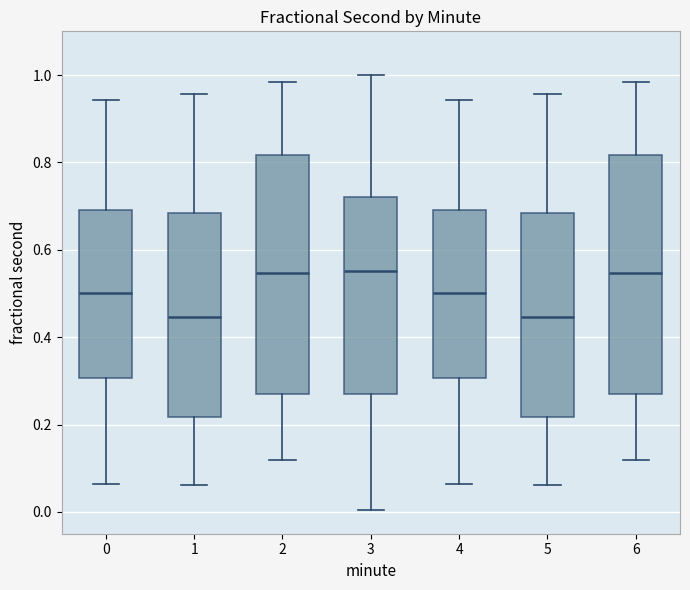

Reading left to right, read every box against the y-axis: the position of its median line, the range the box covers, and the ends of its whiskers. The values are not printed on the chart, so give them approximately, as read against the axis.

0: median 0.50, box 0.30 to 0.70, whiskers 0.06 to 0.94
1: median 0.44, box 0.22 to 0.68, whiskers 0.06 to 0.96
2: median 0.54, box 0.26 to 0.82, whiskers 0.12 to 0.98
3: median 0.56, box 0.26 to 0.72, whiskers 0.00 to 1.00
4: median 0.50, box 0.30 to 0.70, whiskers 0.06 to 0.94
5: median 0.44, box 0.22 to 0.68, whiskers 0.06 to 0.96
6: median 0.54, box 0.26 to 0.82, whiskers 0.12 to 0.98